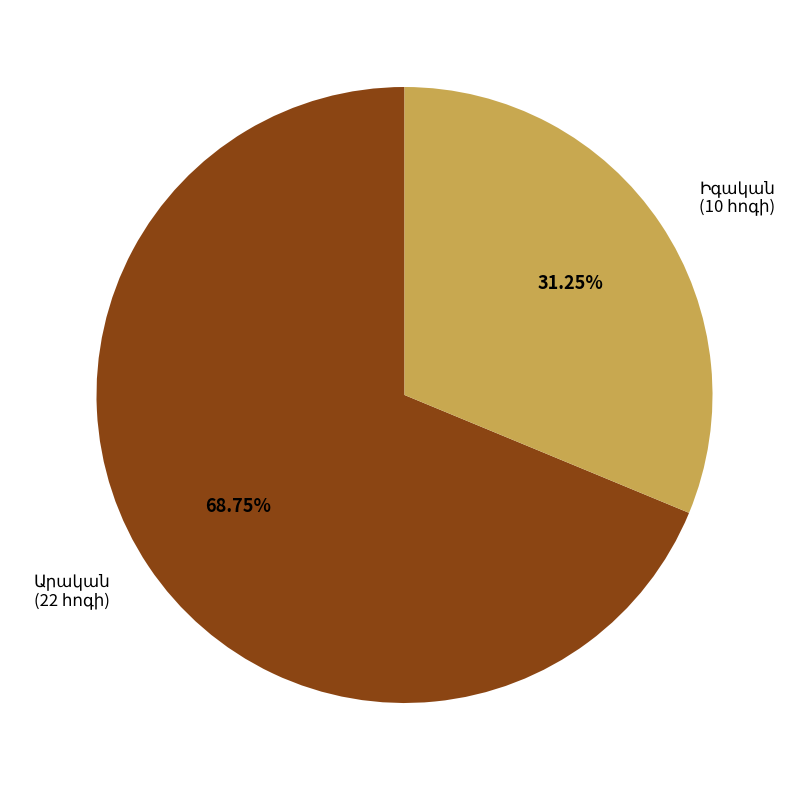

How many segments does this pie chart have?

2